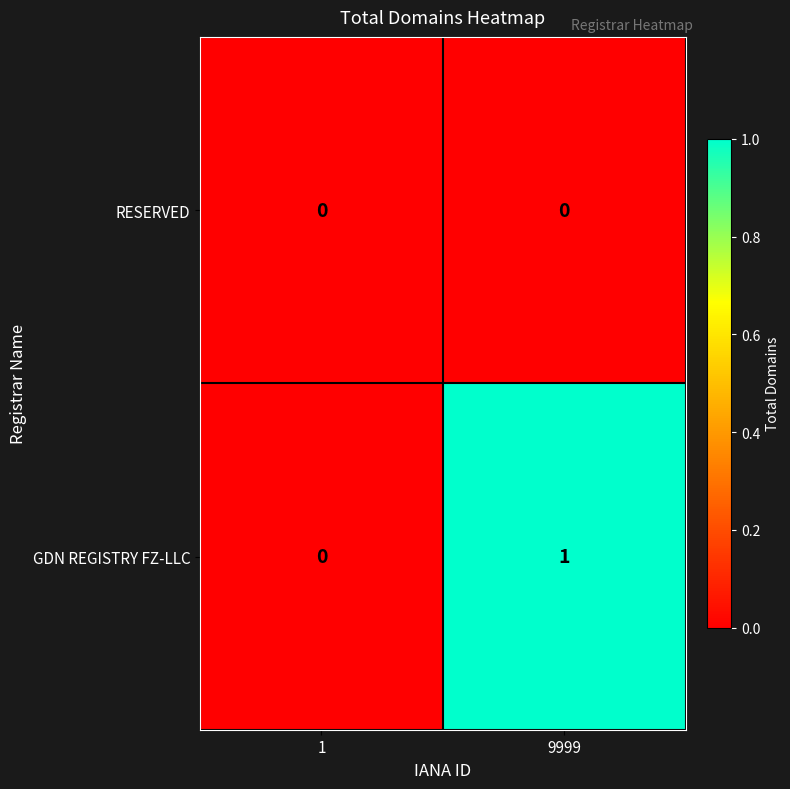

Rank the series by their average value, from lowest to highest.

RESERVED, GDN REGISTRY FZ-LLC